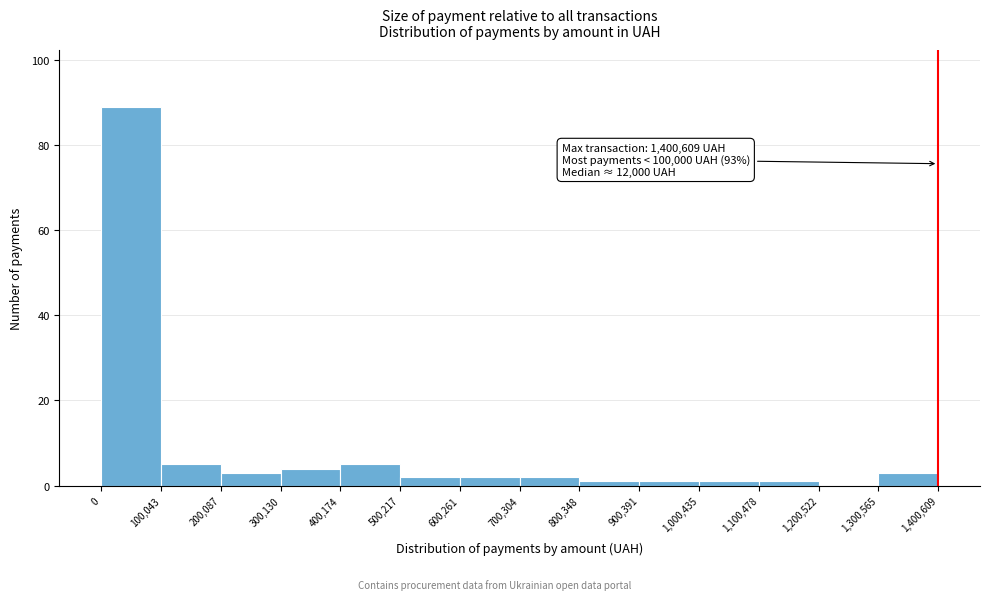

Over which range of the x-axis is the bar tallest?

0 to 100,043